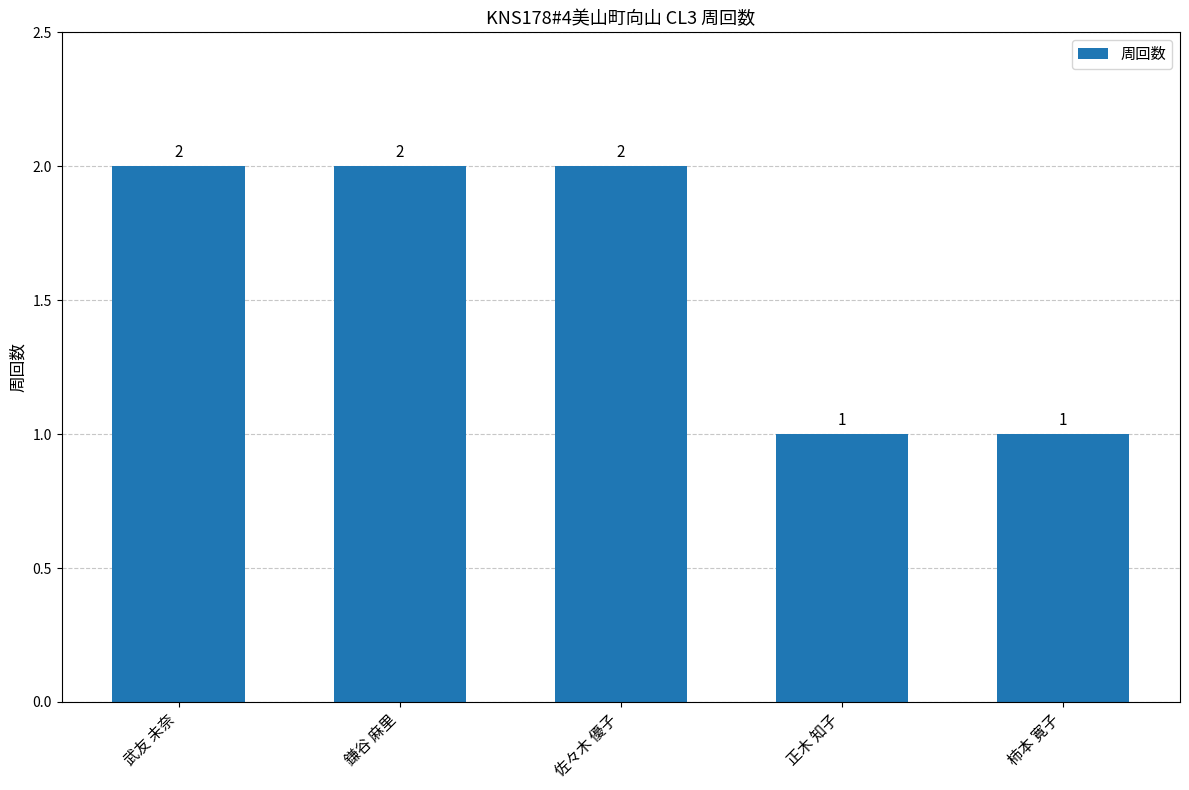

How many data points does each series have?

5